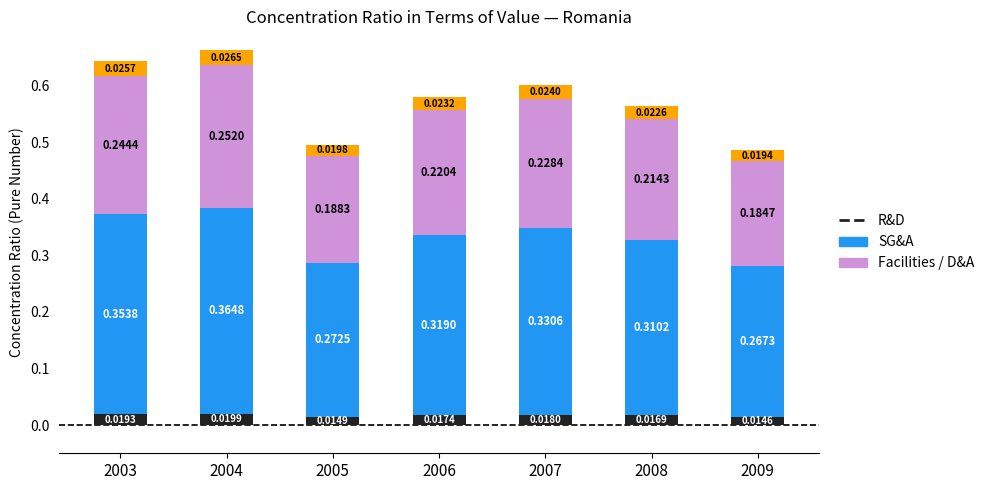

At which category does the chart reach its minimum across all series?

2009